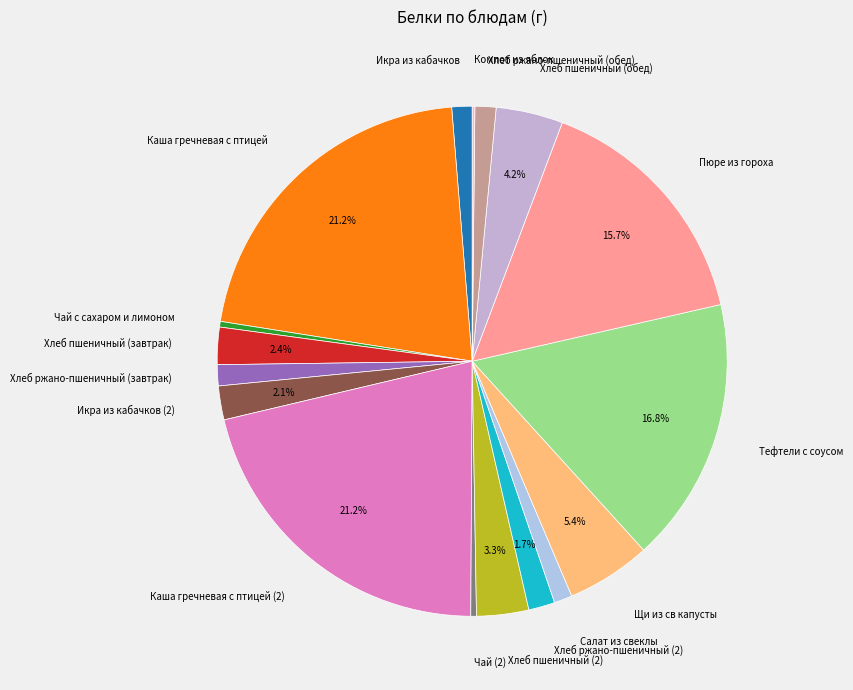

To the nearest percent, what percentage of the pie is Каша гречневая с птицей?

21%